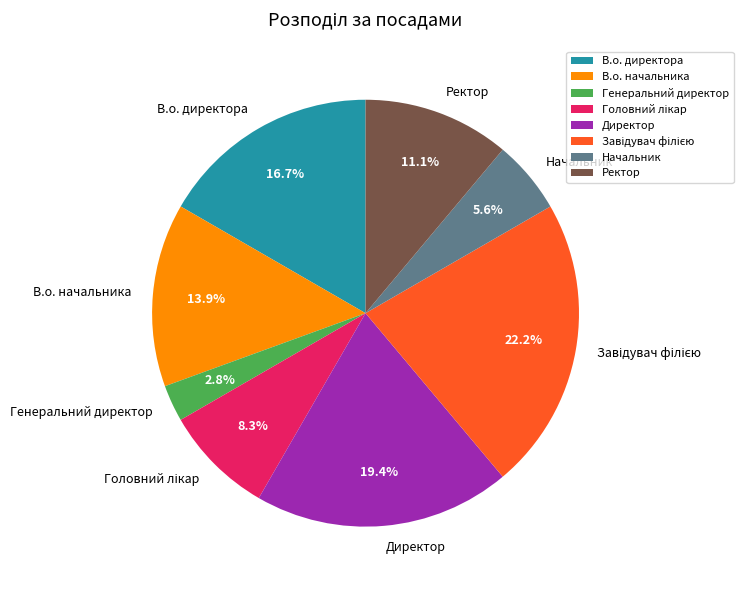

To the nearest percent, what is the average slice percentage?

12%